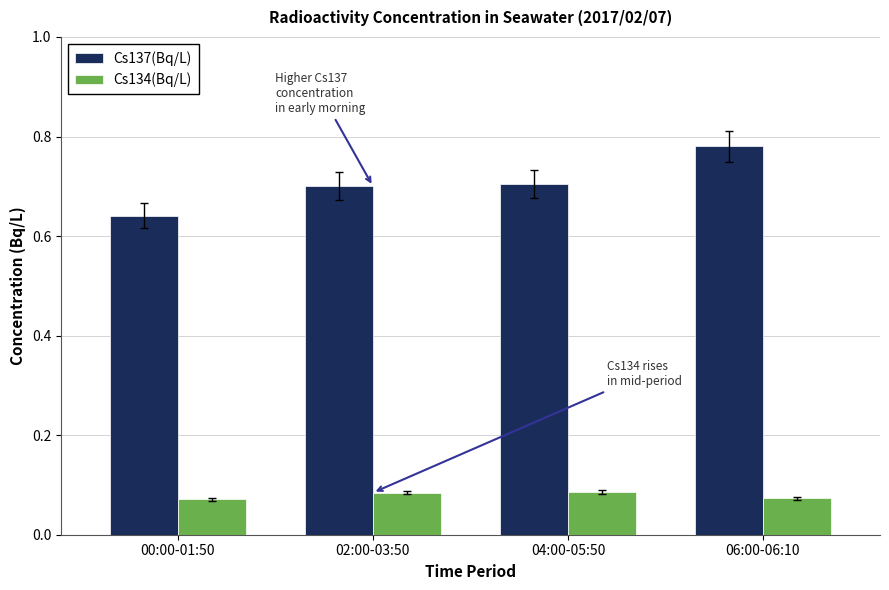

Which series has the largest range (max minus min)?

Cs137(Bq/L)